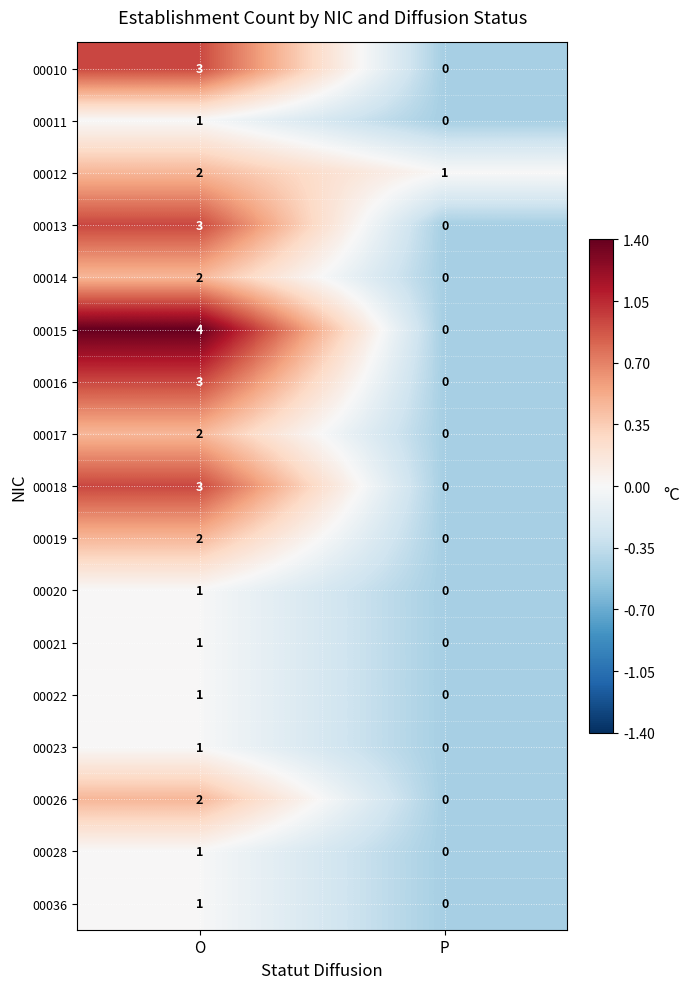

At which category does the chart reach its peak across all series?

O